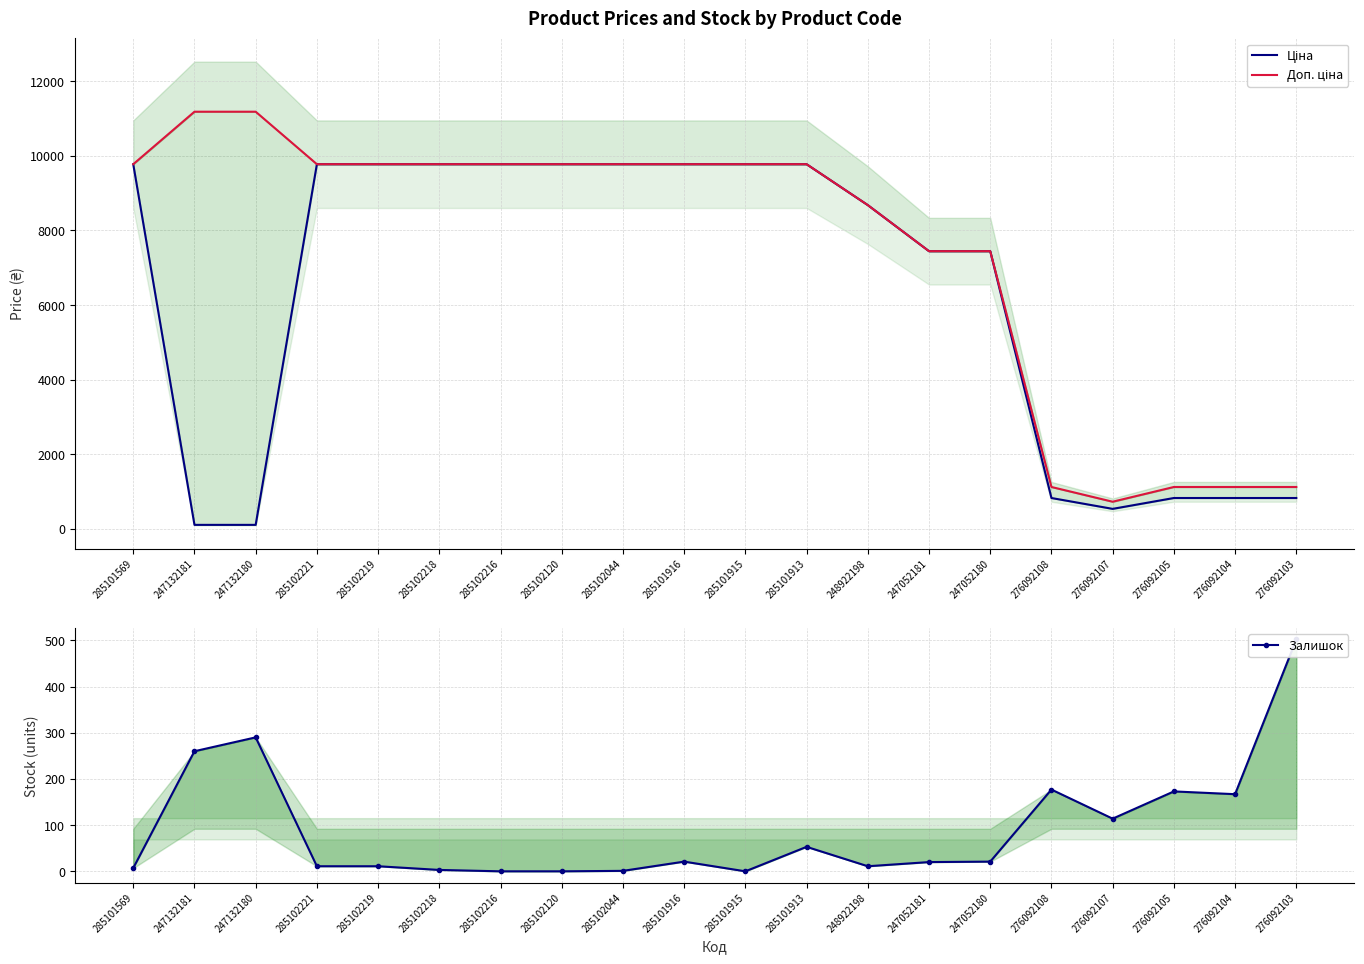

Where is Ціна nearest to the value 4943?

247052181